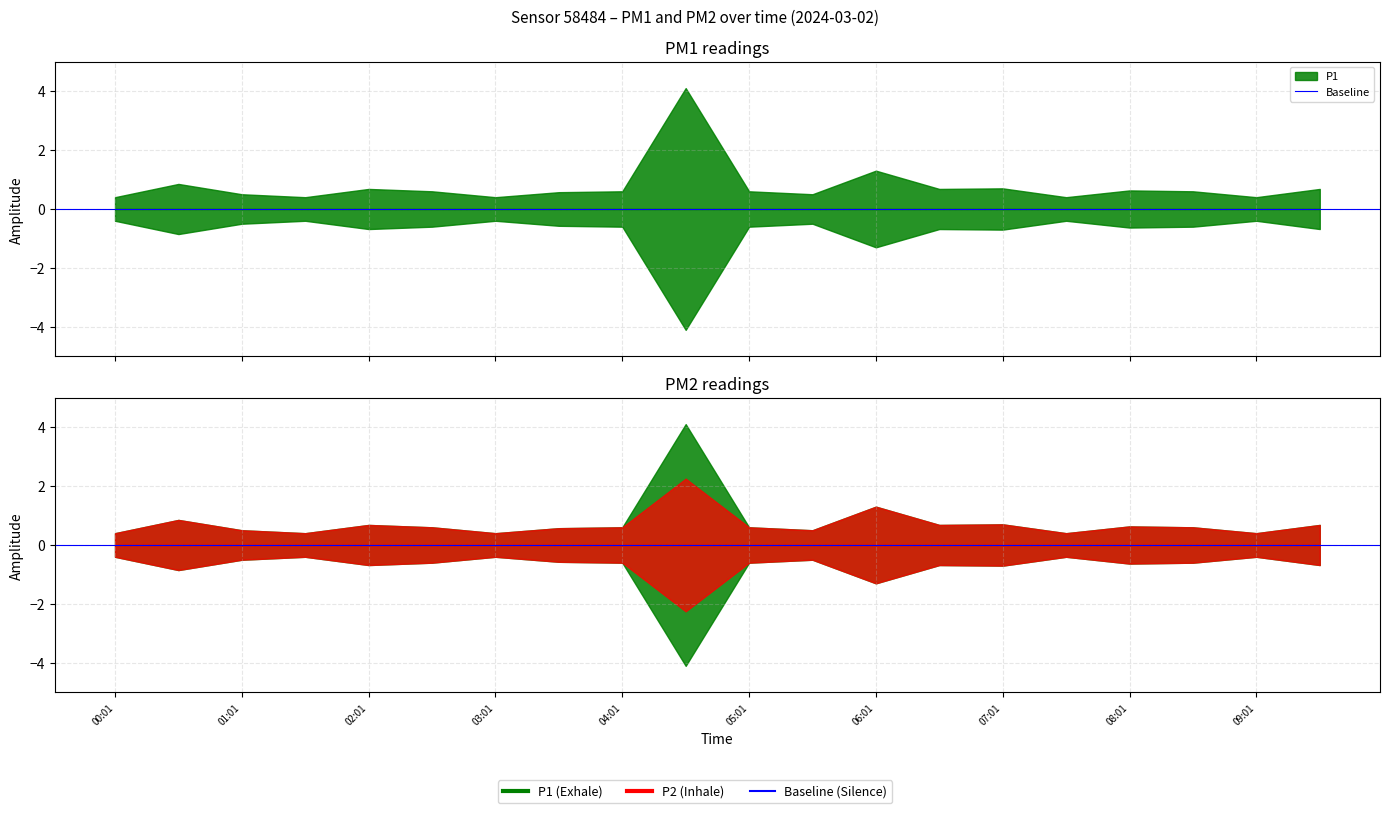

Which series changed the most between 06:31 and 07:01?

P1